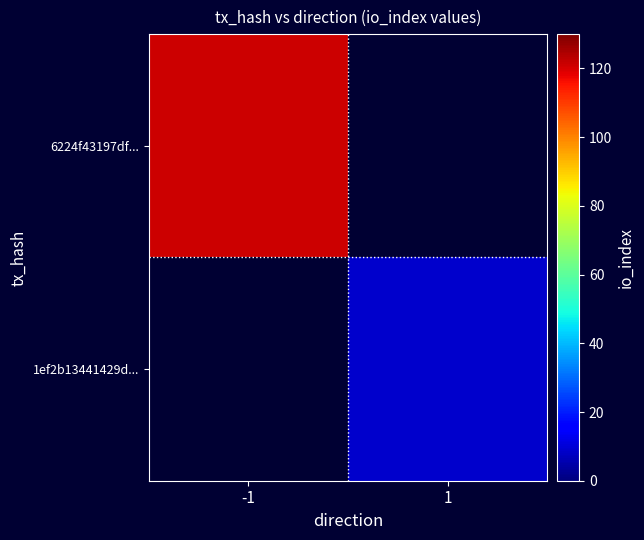

At how many categories does at least one series exceed 38?

1